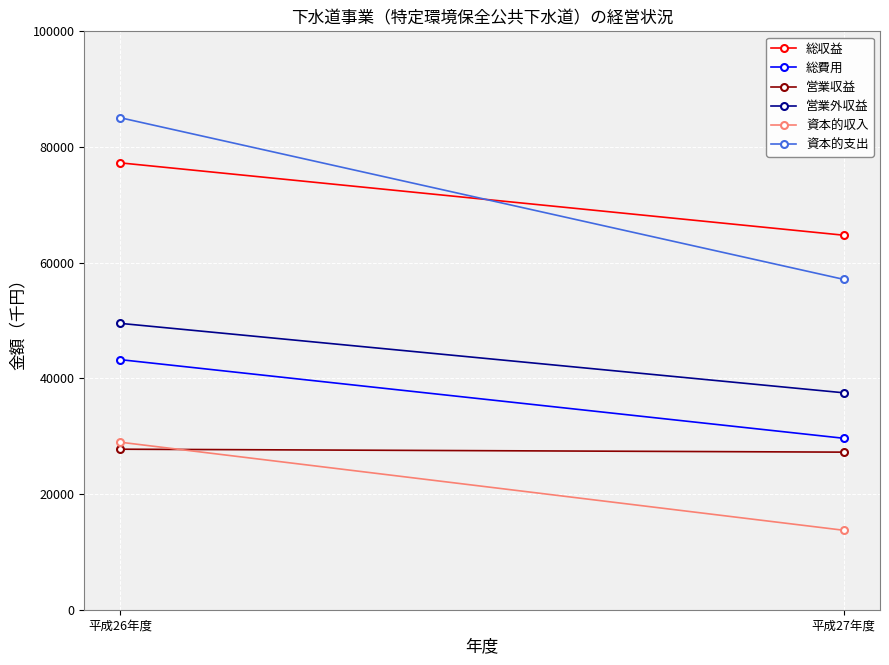

What is the maximum value for 総費用?

43235